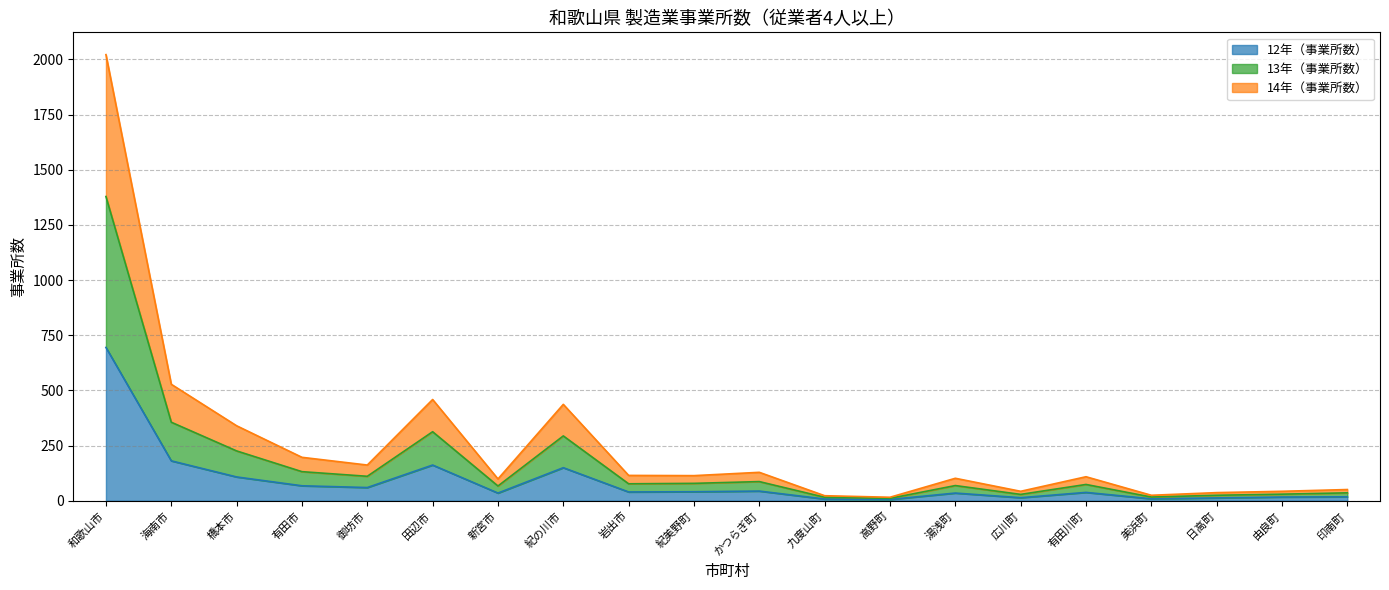

True or false: 14年（事業所数） and 13年（事業所数） cross at least once.

False